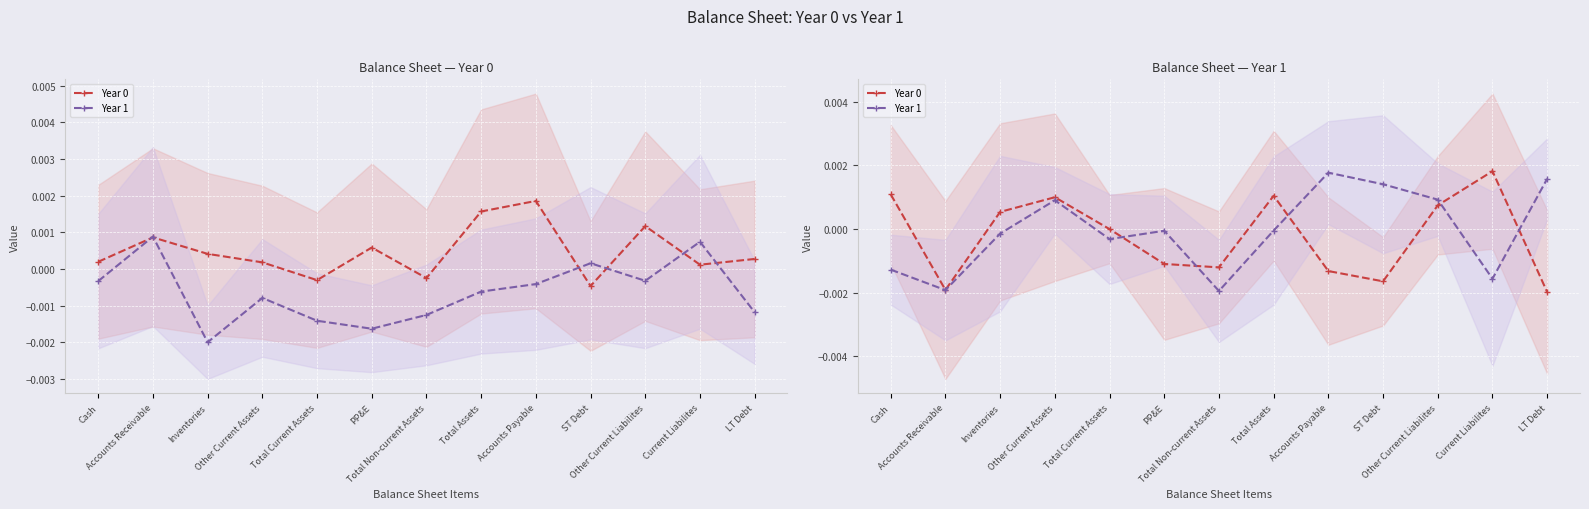

Reading left to right, extract all data points from this chart.

Year 0: 0.0	-0.0	0.0	0.0	-0.0	-0.0	-0.0	0.0	-0.0	-0.0	0.0	0.0	-0.0
Year 1: -0.0	-0.0	-0.0	0.0	-0.0	-0.0	-0.0	-0.0	0.0	0.0	0.0	-0.0	0.0